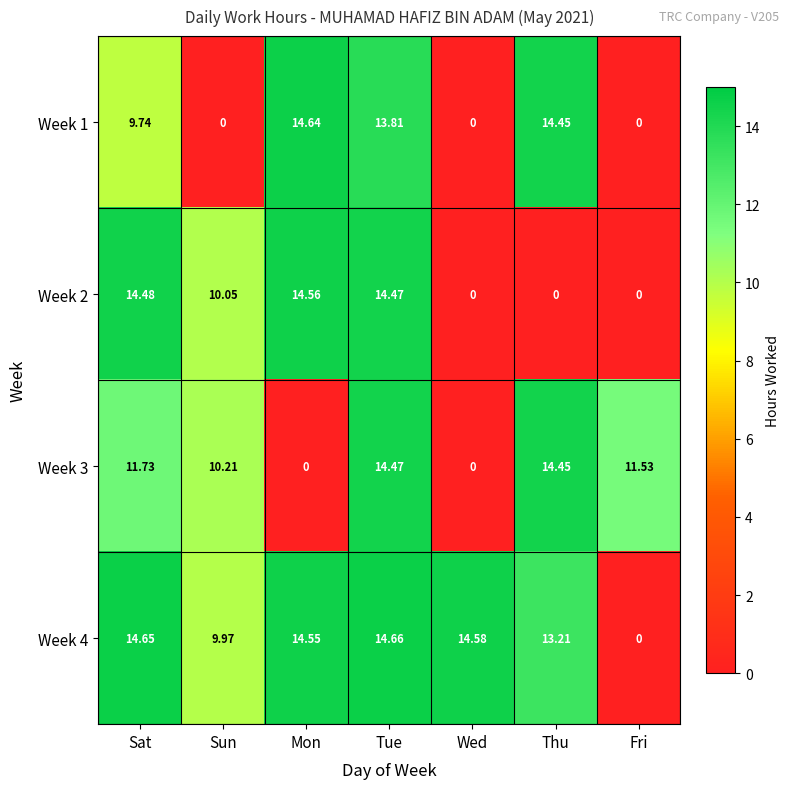

At Sun, list the series in order from smallest to largest.

Week 1, Week 4, Week 2, Week 3